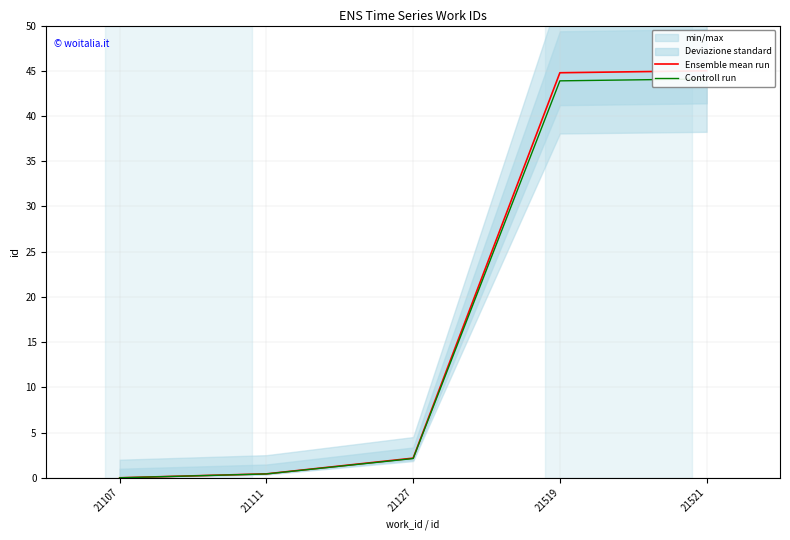

At how many categories does at least one series exceed 4?

2